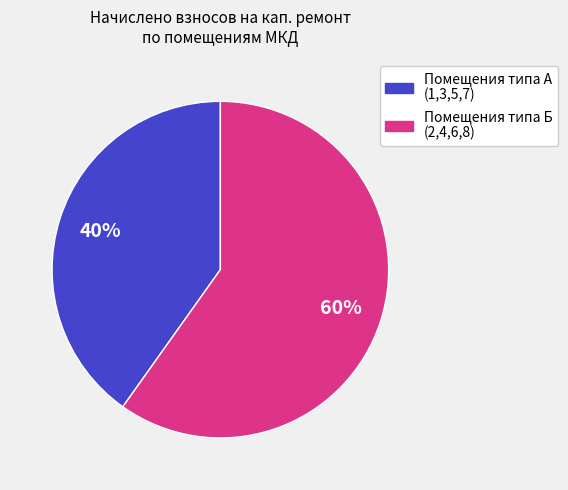

To the nearest percent, what is the difference between the largest and smallest slice percentages?

20%